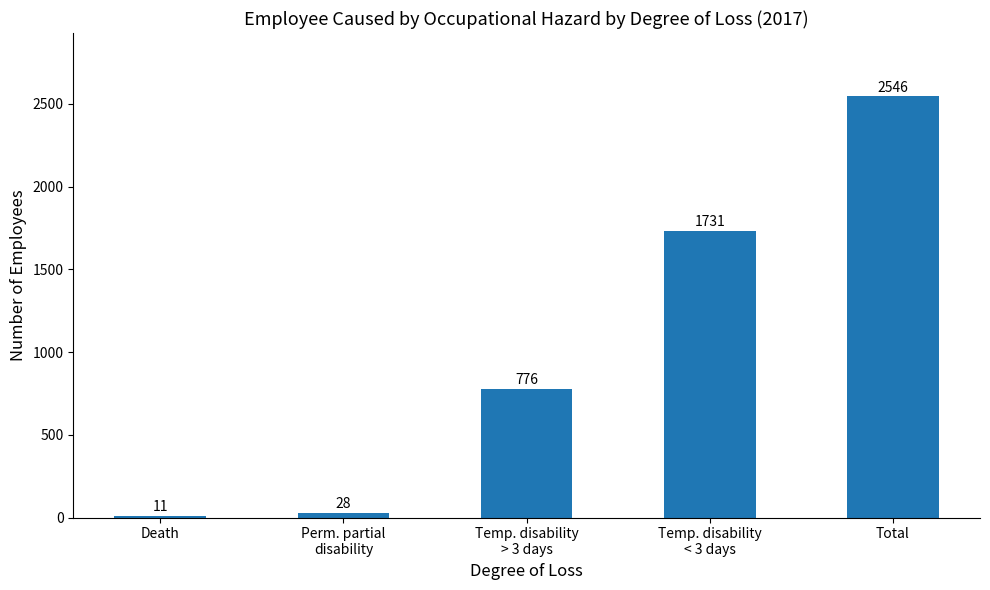

How many series are shown in this chart?

1